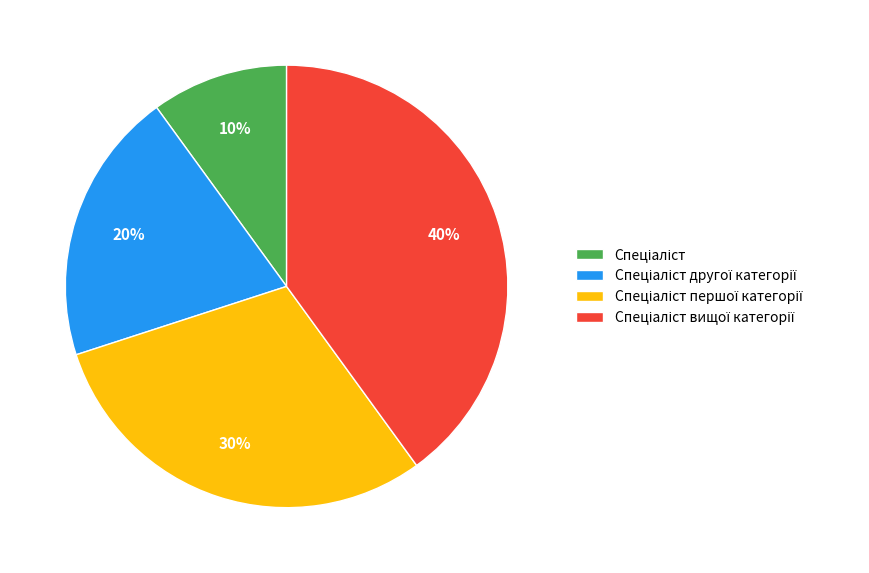

Is there any slice that represents more than half of the pie?

No